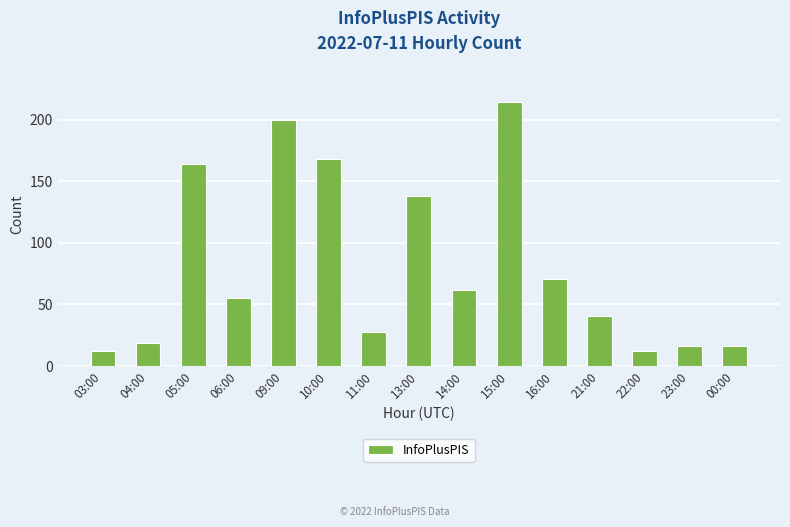

What is the difference between the second highest and minimum values?

188